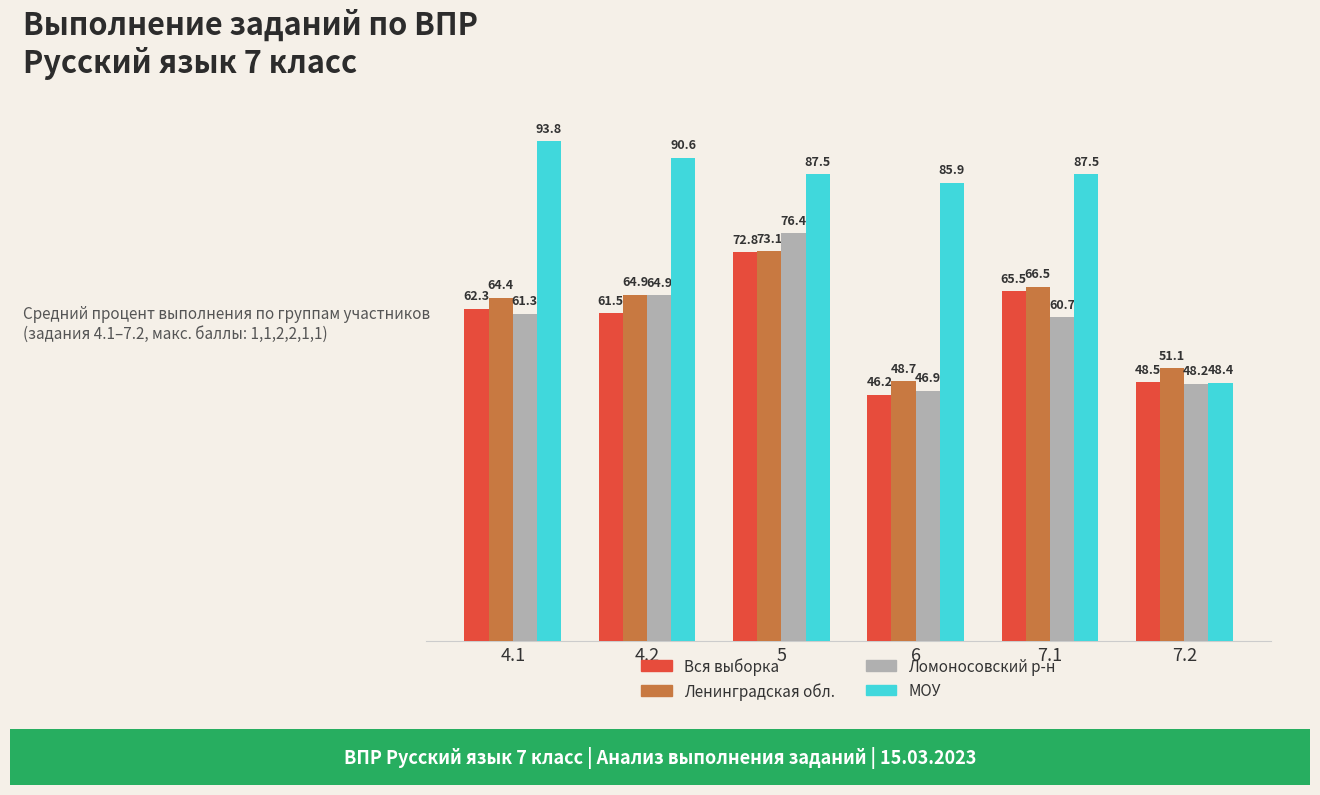

List the series in order of their peak value, lowest first.

Вся выборка, Ленинградская обл., Ломоносовский р-н, МОУ